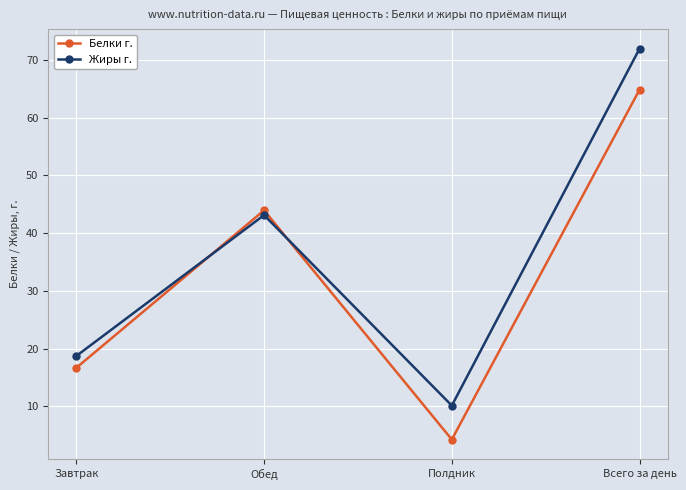

What is the label of the 1st point from the left?

Завтрак